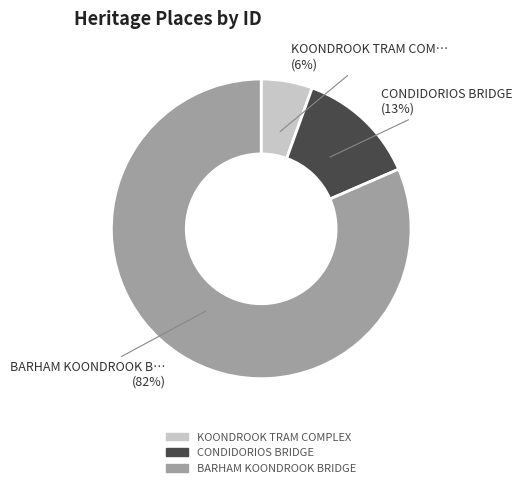

True or false: KOONDROOK TRAM COMPLEX accounts for 6% of the total.

True